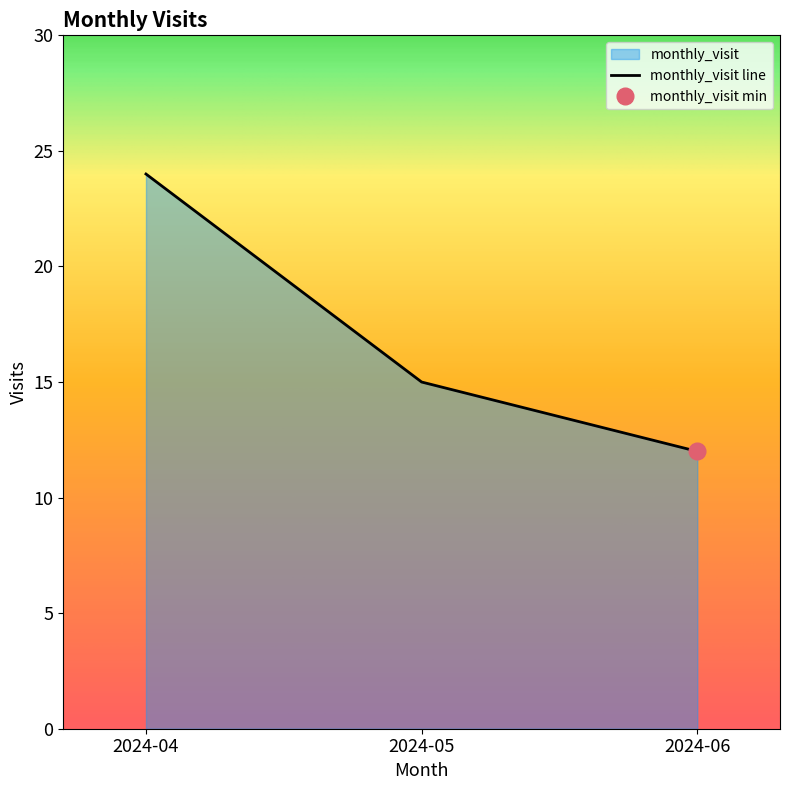

Rank the categories by value from lowest to highest.

2024-06, 2024-05, 2024-04